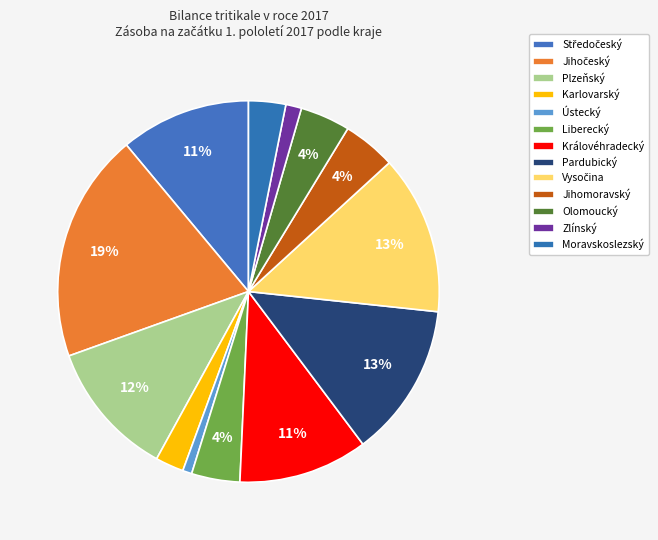

Is it true that Jihomoravský is 4% of the pie?

True